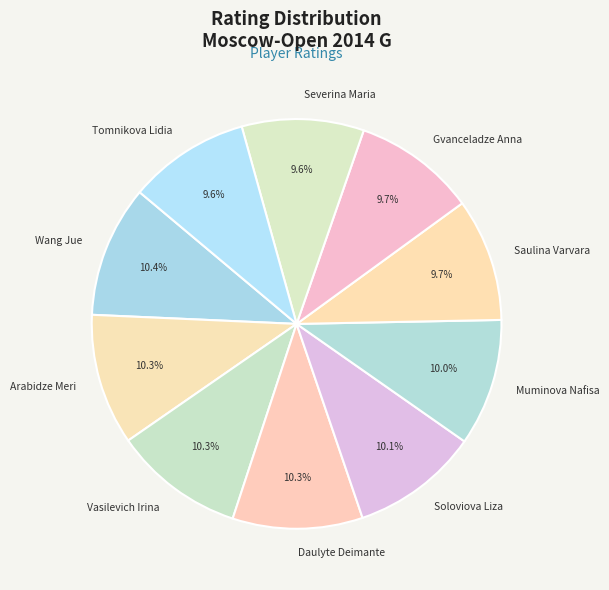

Is it true that Daulyte Deimante is 18% of the pie?

False